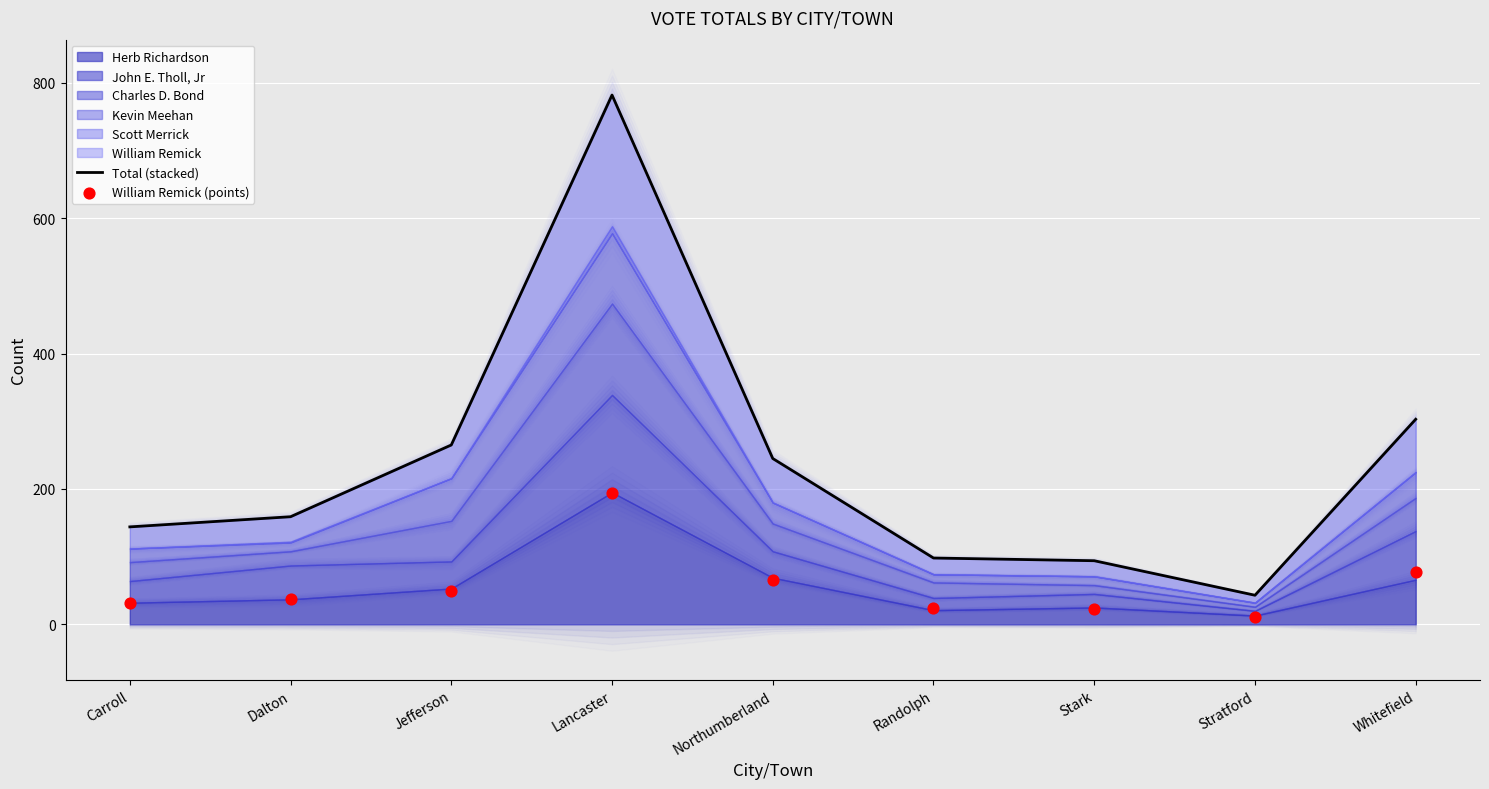

Is the value of Total (stacked) at Lancaster greater than the value of William Remick (points) at Jefferson?

Yes